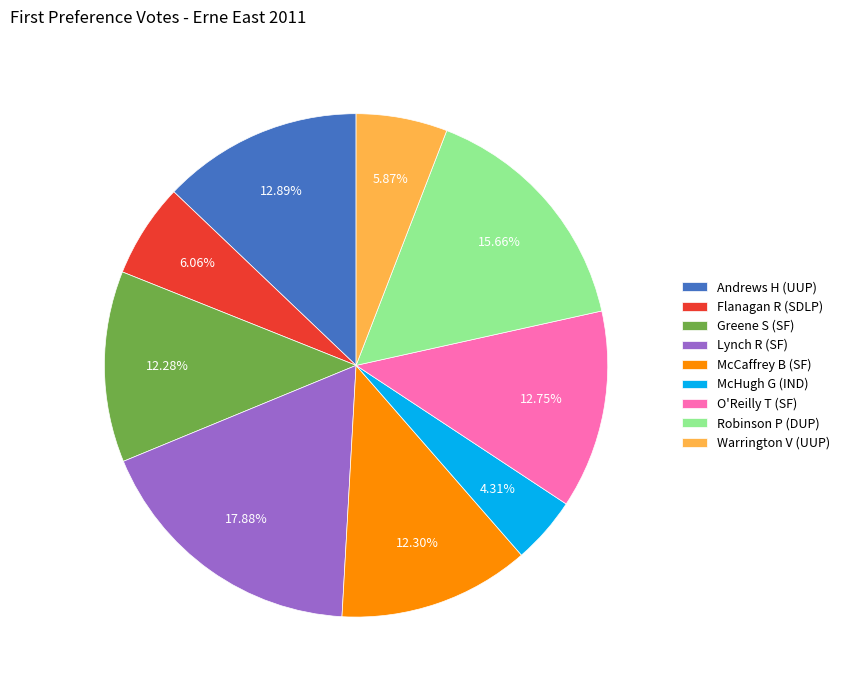

Does Warrington V (UUP) account for over 50% of the chart?

No